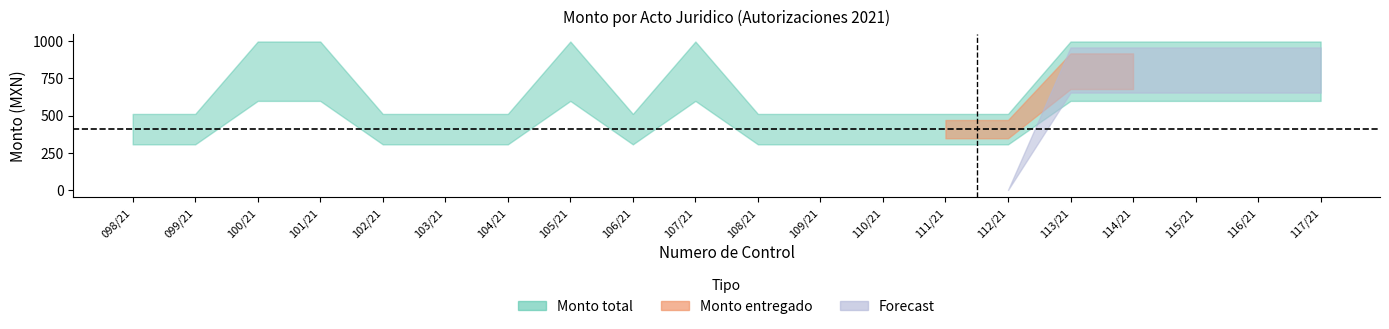

Read the Monto total value at 116/21.

798.6